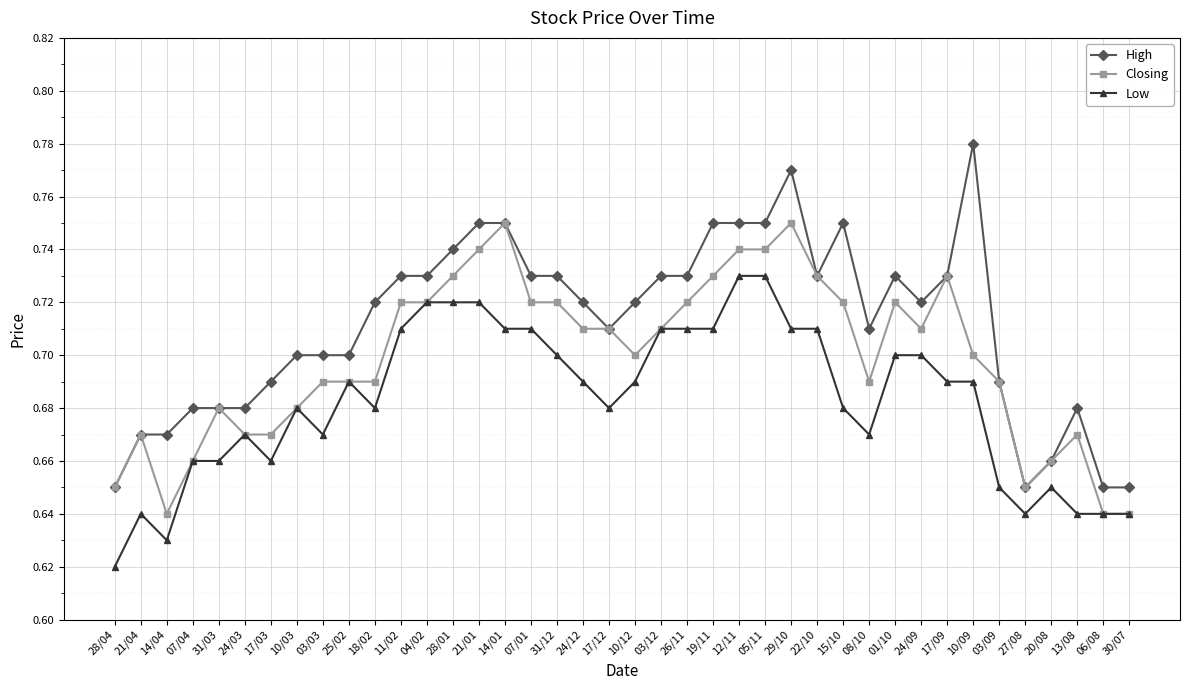

True or false: High and Low cross at least once.

False